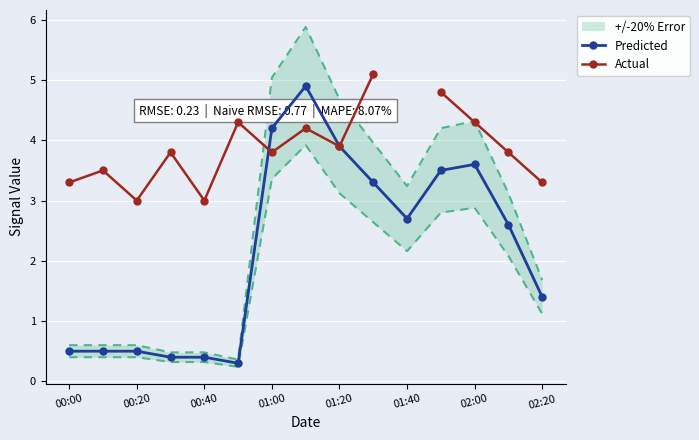

What is the difference between the maximum and minimum values in the Predicted series?

4.6